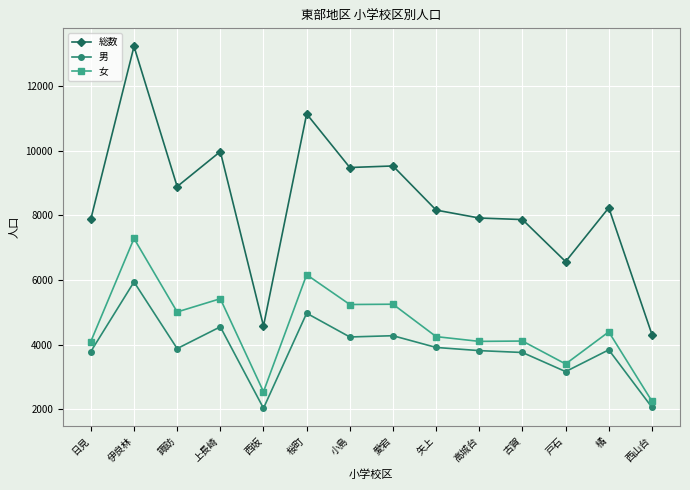

At which label does 総数 reach its peak?

伊良林